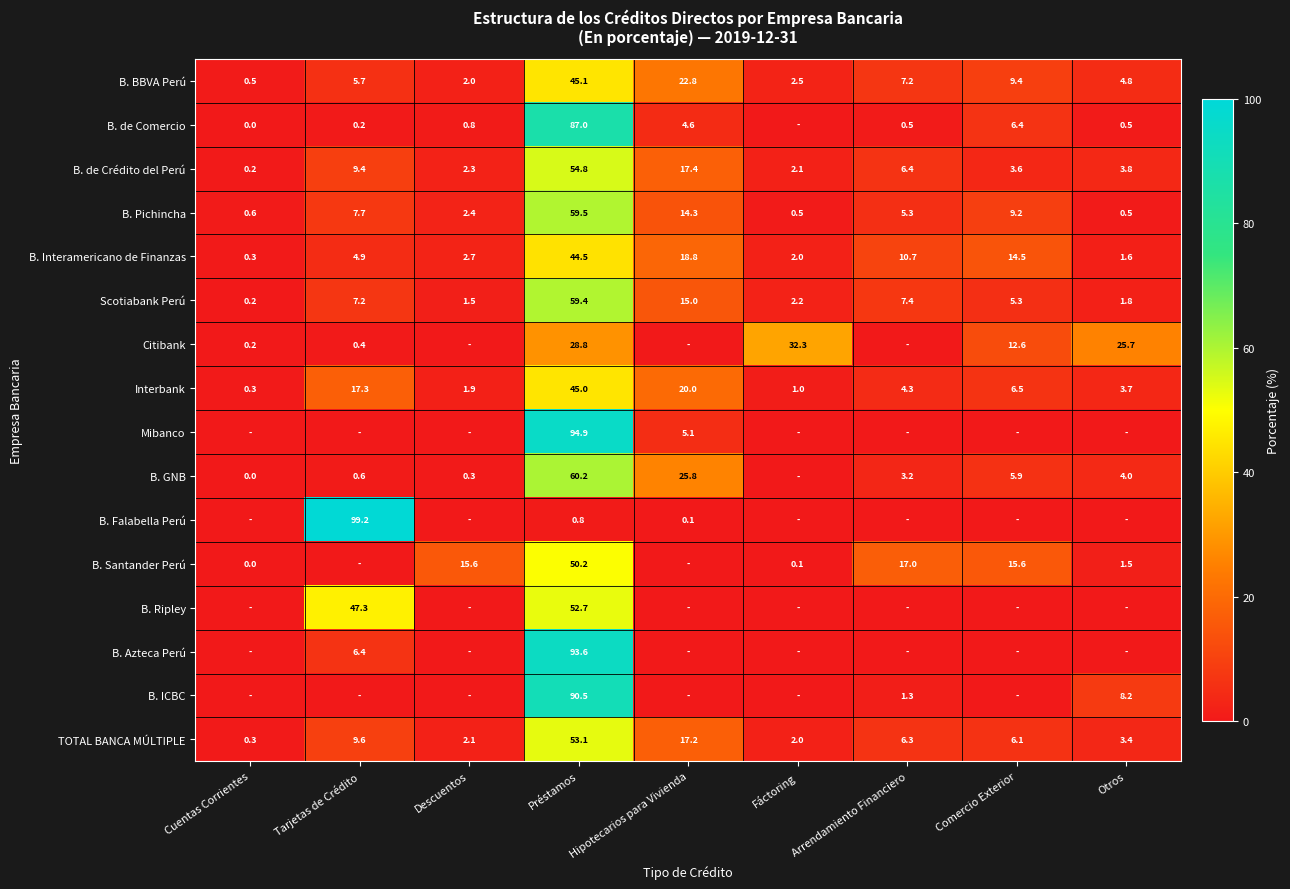

List the labels in order of B. de Crédito del Perú value, smallest first.

Cuentas Corrientes, Fáctoring, Descuentos, Comercio Exterior, Otros, Arrendamiento Financiero, Tarjetas de Crédito, Hipotecarios para Vivienda, Préstamos